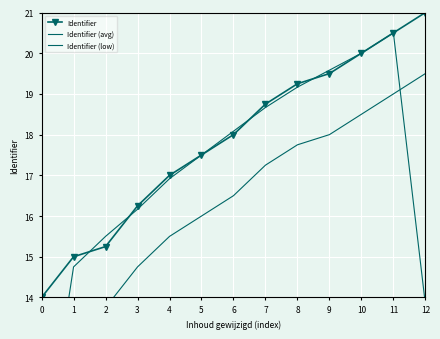

What is the value of the Identifier point at the 10th from the left?

19.5